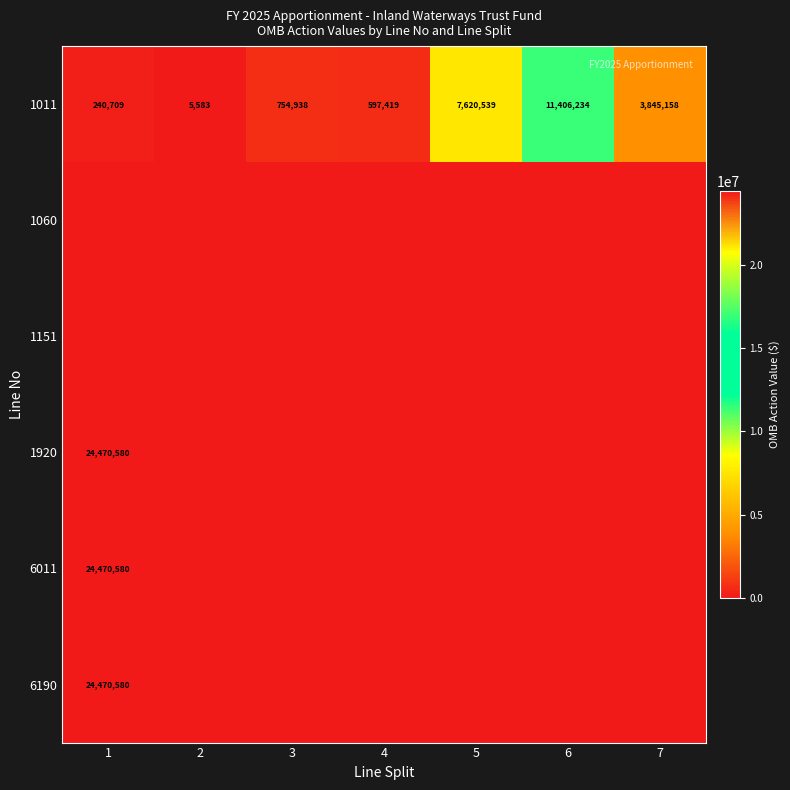

At which label does 1011 reach its peak?

6